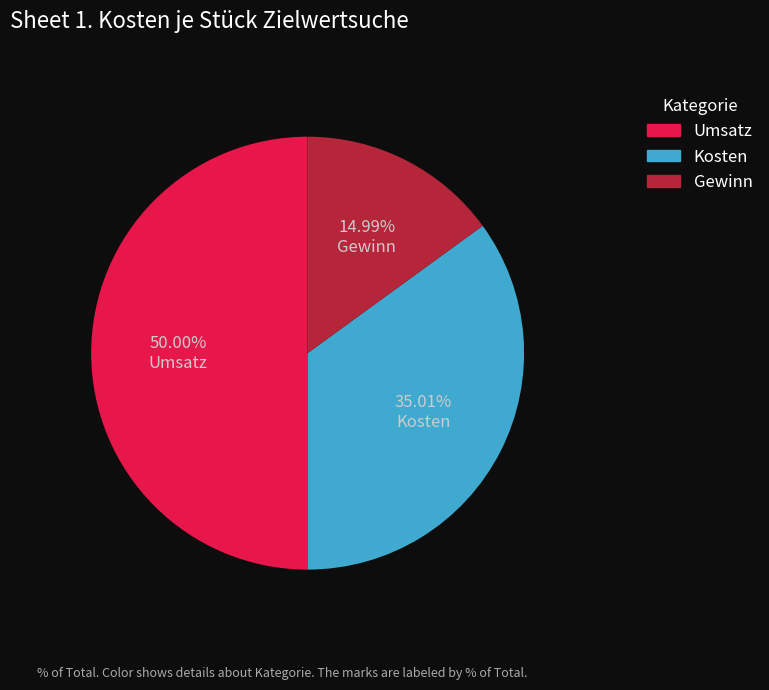

Does Kosten represent more than half of the total?

No